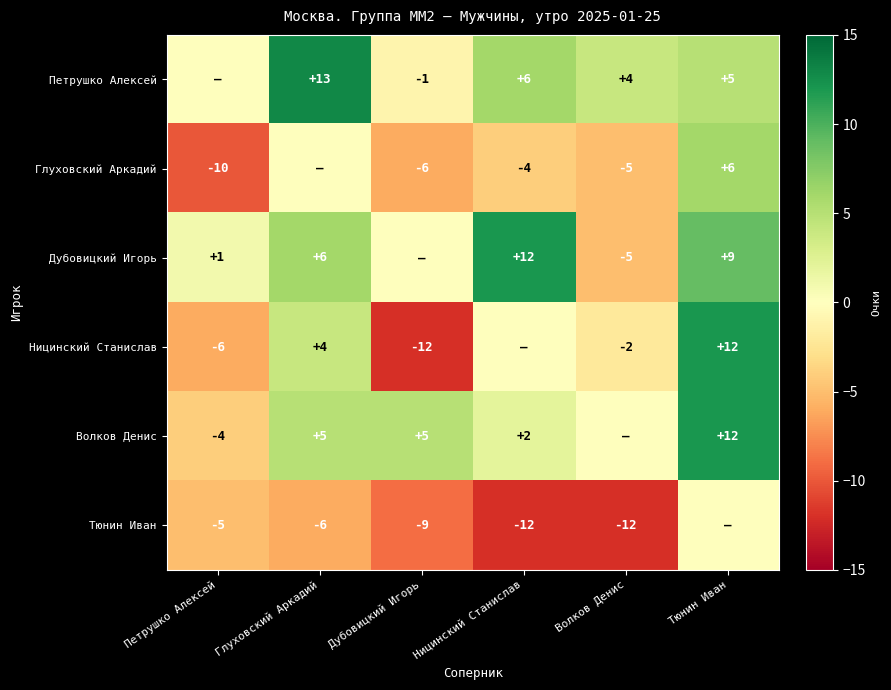

The value of Петрушко Алексей at Глуховский Аркадий is 13. True or false?

True